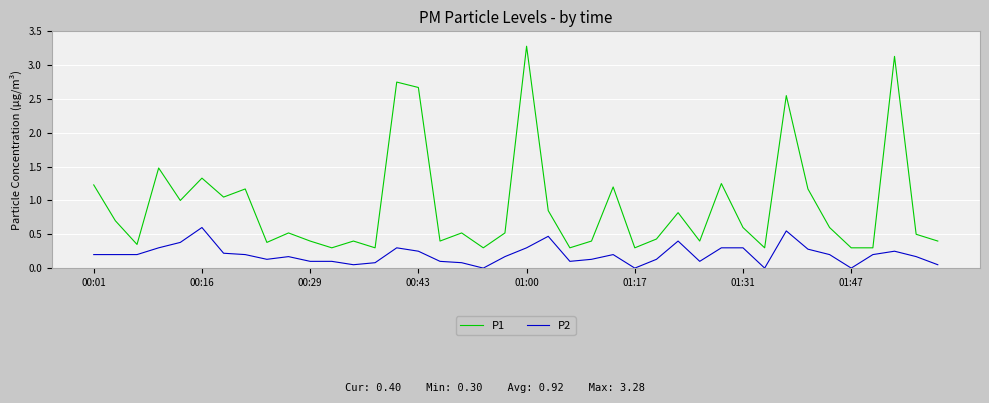

Which series has the largest total across all categories?

P1